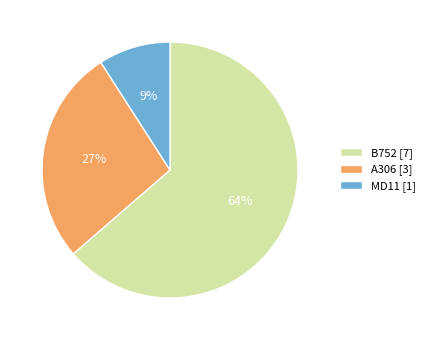

To the nearest percent, what is the average slice percentage?

33%